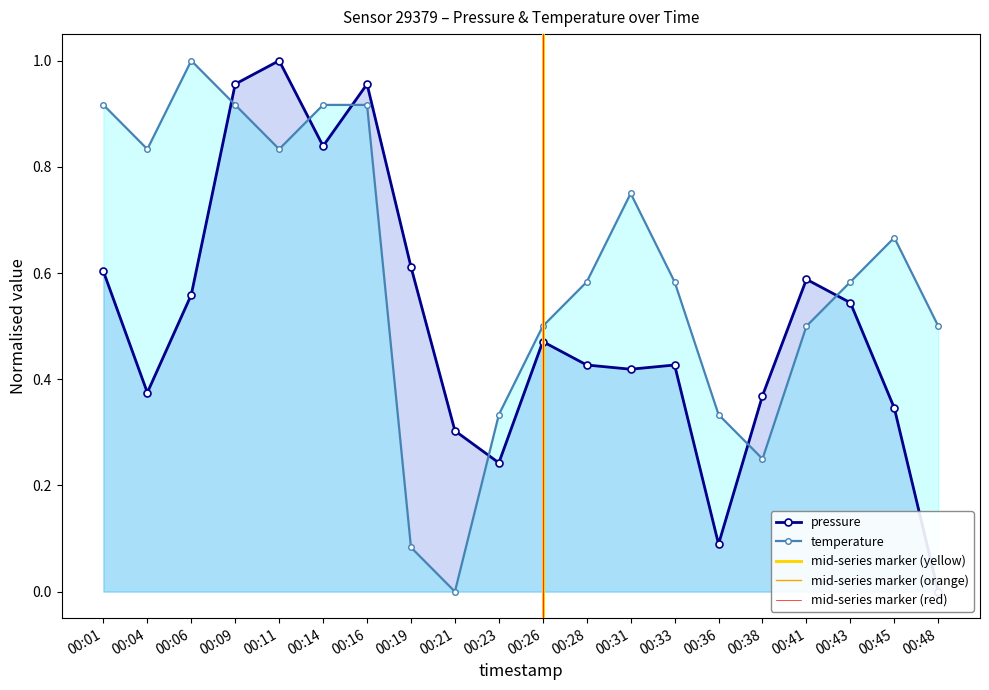

What is the spread (max minus min) of values at 00:28?

0.2